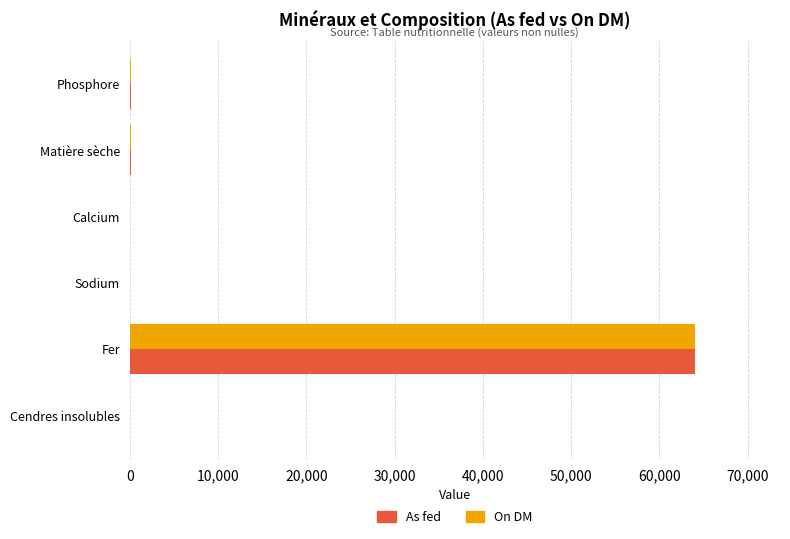

What is the sum of all On DM values?

64369.1